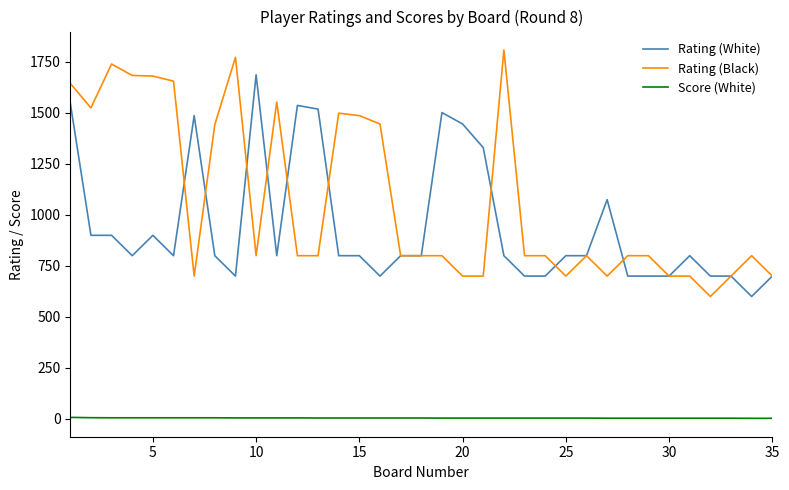

What is the lowest value of the Score (White) series?

2.5